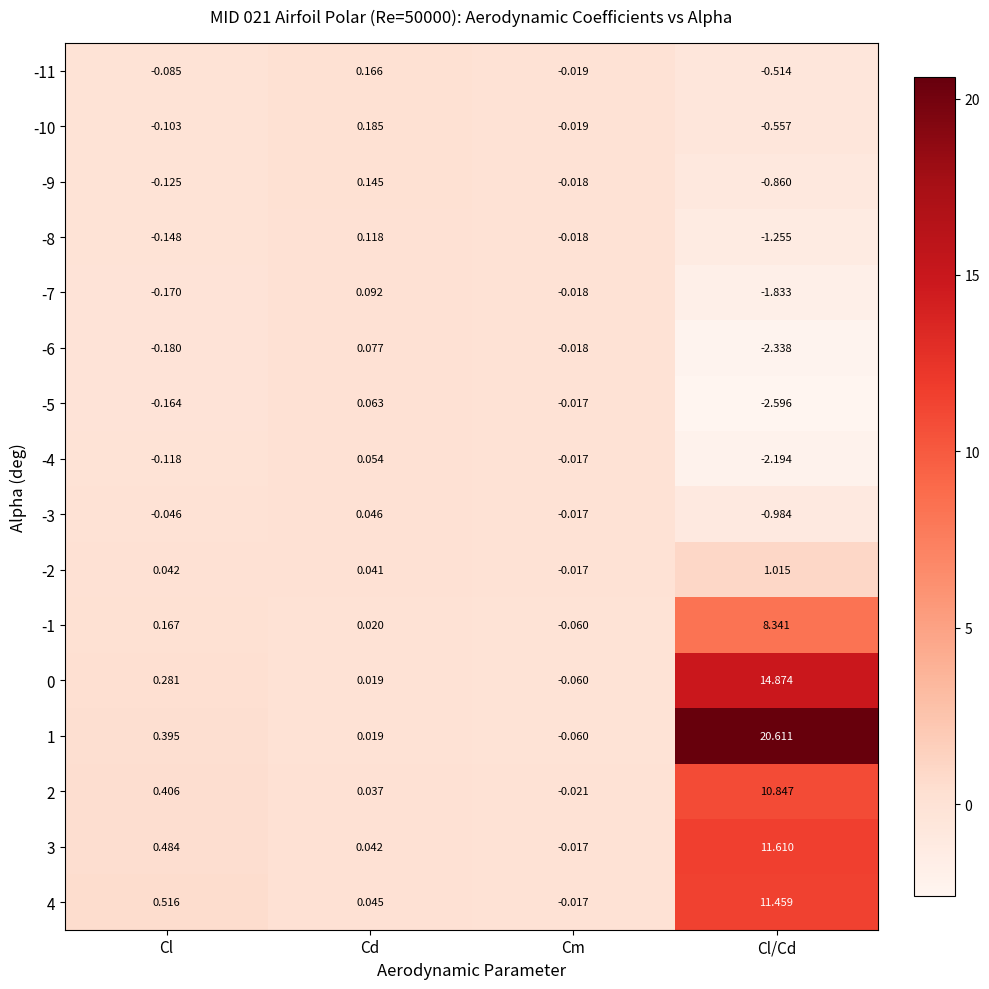

Rank the categories by -2 value from highest to lowest.

Cl/Cd, Cl, Cd, Cm